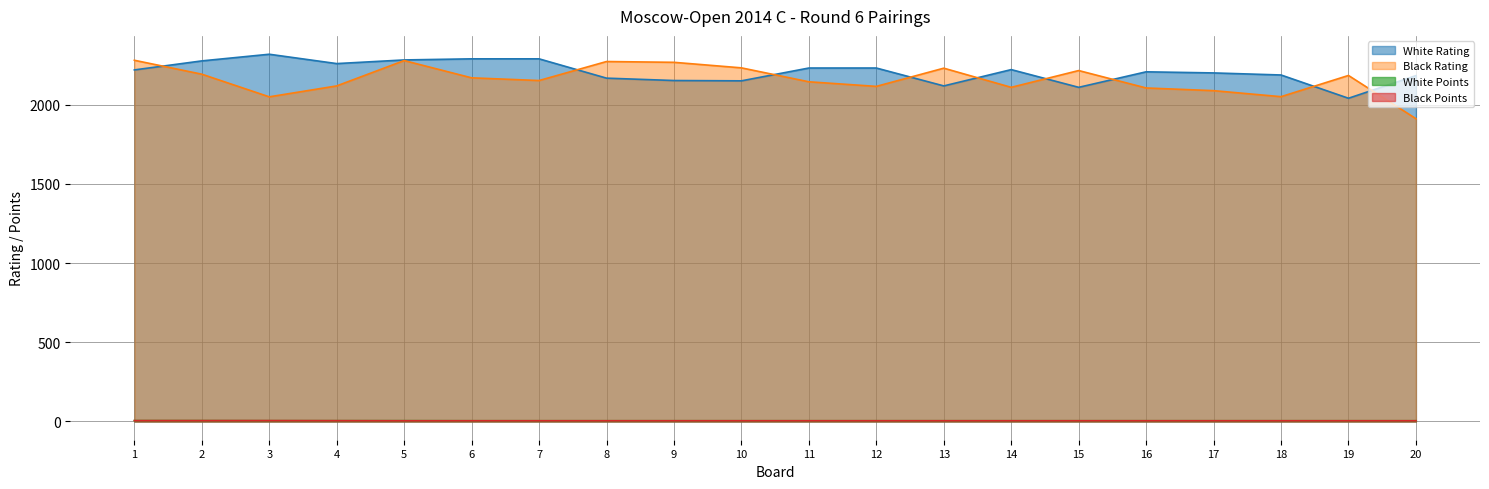

Reading left to right, what are all the values shown in this chart?

White Rating: 1=2220.0	2=2277.0	3=2319.0	4=2260.0	5=2283.0	6=2290.0	7=2290.0	8=2168.0	9=2153.0	10=2151.0	11=2232.0	12=2232.0	13=2119.0	14=2222.0	15=2110.0	16=2208.0	17=2201.0	18=2188.0	19=2041.0	20=2184.0
Black Rating: 1=2281.0	2=2193.0	3=2050.0	4=2119.0	5=2279.0	6=2170.0	7=2153.0	8=2273.0	9=2268.0	10=2233.0	11=2145.0	12=2116.0	13=2231.0	14=2110.0	15=2216.0	16=2106.0	17=2089.0	18=2051.0	19=2185.0	20=1912.0
White Points: 1=5.0	2=5.0	3=4.5	4=4.5	5=4.5	6=4.0	7=4.0	8=4.0	9=4.0	10=4.0	11=4.0	12=4.0	13=4.0	14=4.0	15=4.0	16=4.0	17=4.0	18=4.0	19=4.0	20=4.0
Black Points: 1=5.0	2=5.0	3=5.0	4=4.5	5=4.0	6=4.0	7=4.0	8=4.0	9=4.0	10=4.0	11=4.0	12=4.0	13=4.0	14=4.0	15=4.0	16=4.0	17=4.0	18=4.0	19=4.0	20=4.0